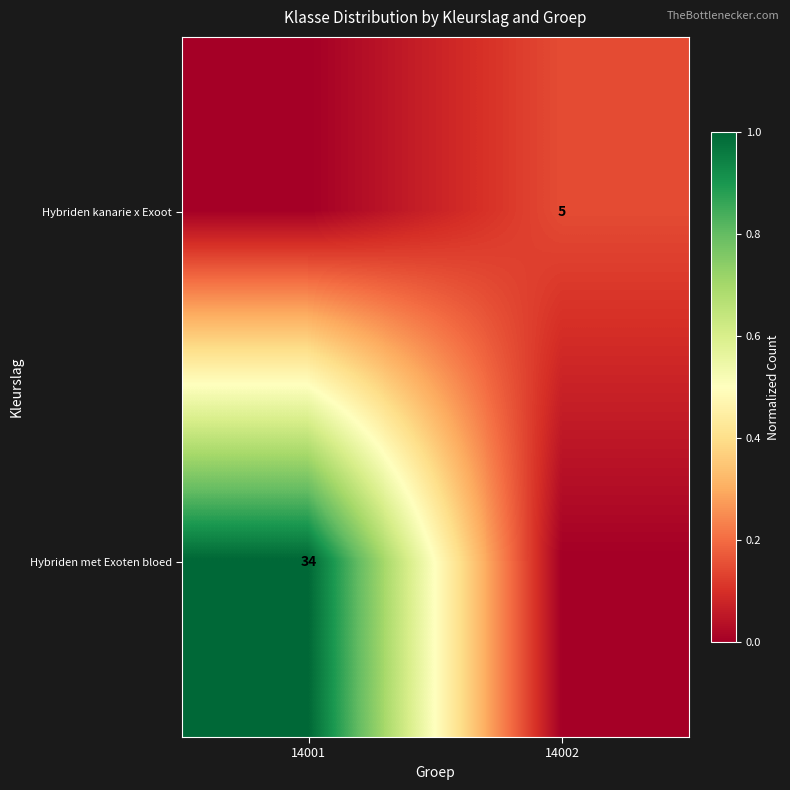

How many distinct data groups are displayed?

2